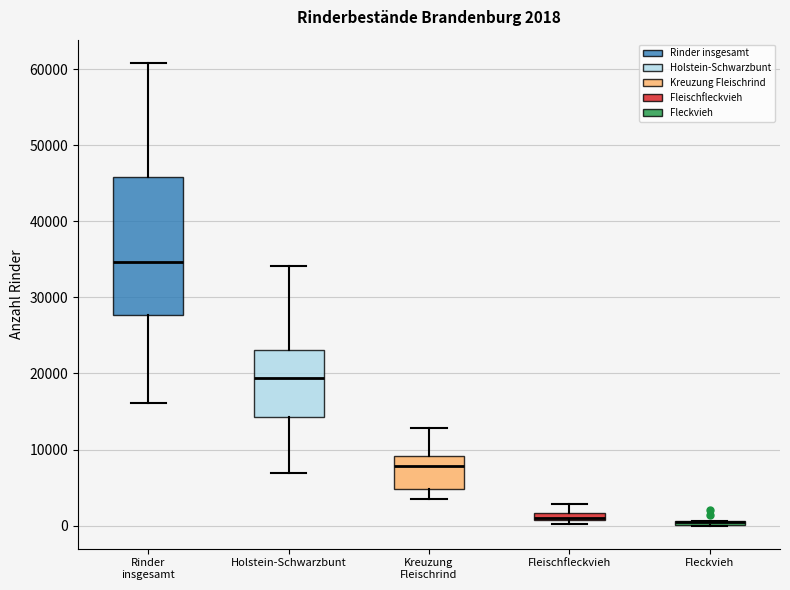

Comparing the boxes themselves (not the whiskers), which one is the tallest?

Rinder insgesamt